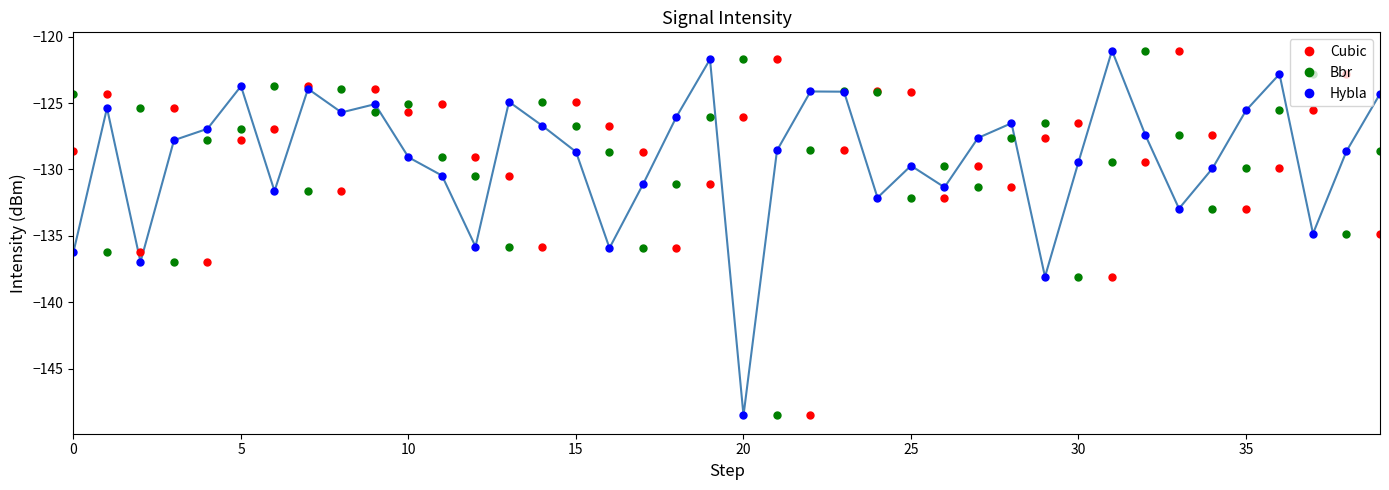

How many interior local peaks does the Hybla series have?

11